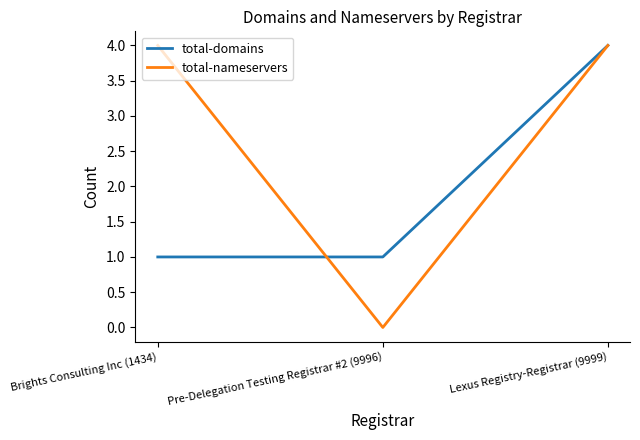

Read the total-domains value at Pre-Delegation Testing Registrar #2 (9996).

1